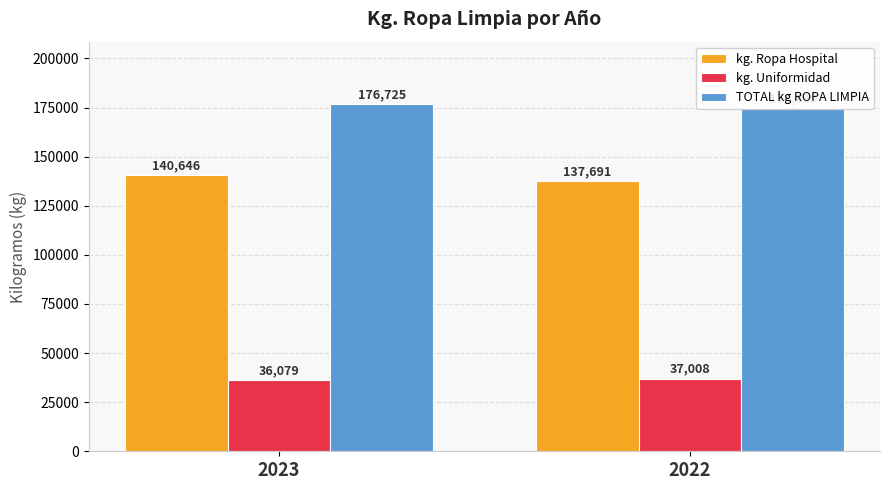

What is the total value across all series at 2022?

349398